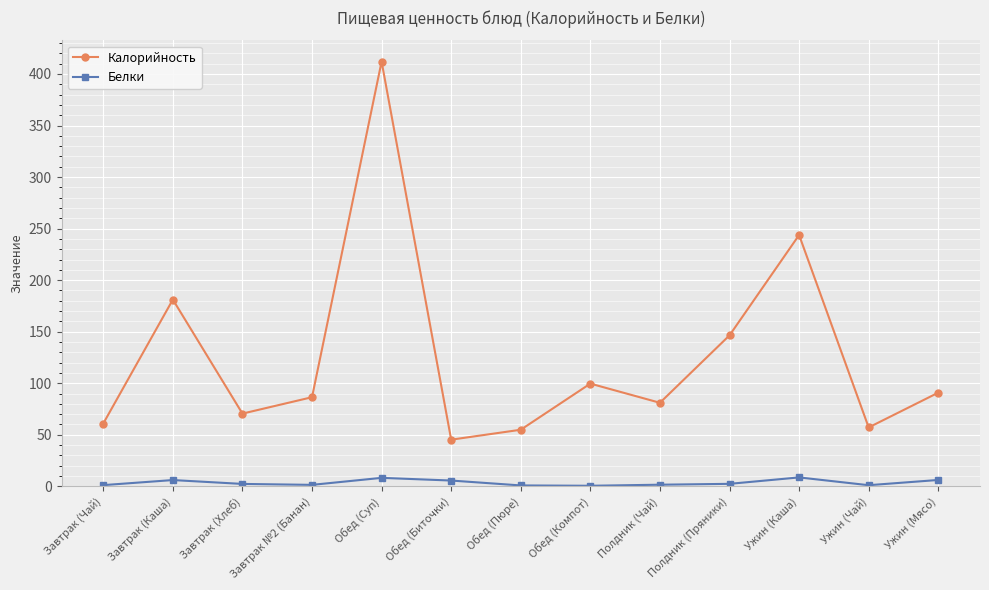

Which series has the largest total across all categories?

Калорийность